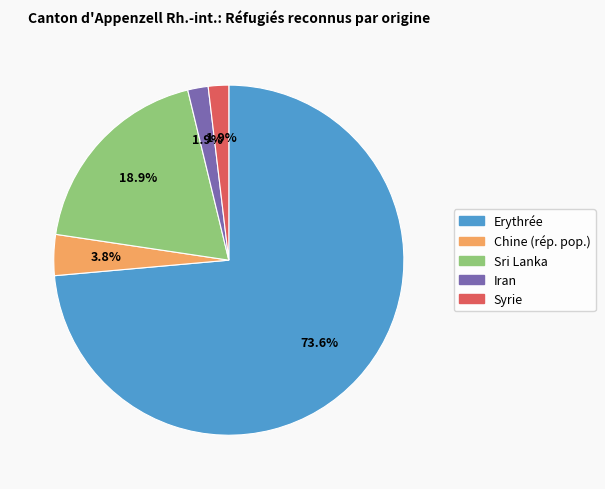

What is the largest slice in the pie chart?

Erythrée